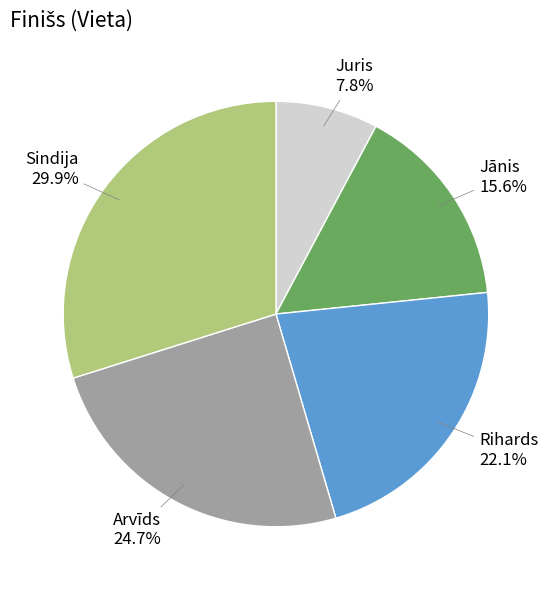

To the nearest percent, what is the difference between the Rihards and Jānis slice percentages?

6%